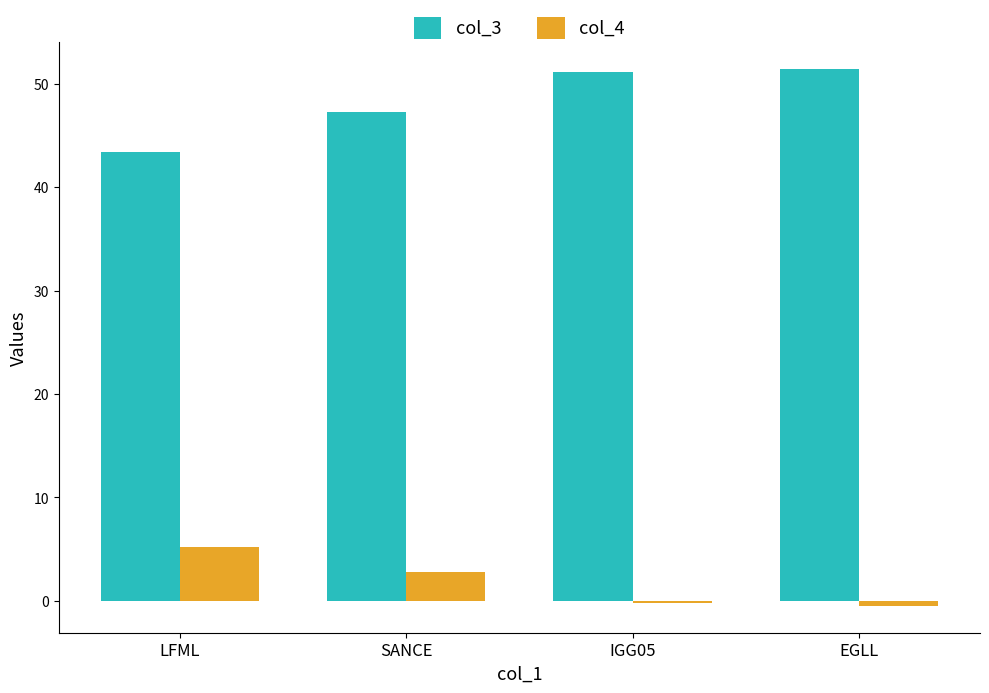

Is it true that col_4 equals 5.2 at LFML?

True